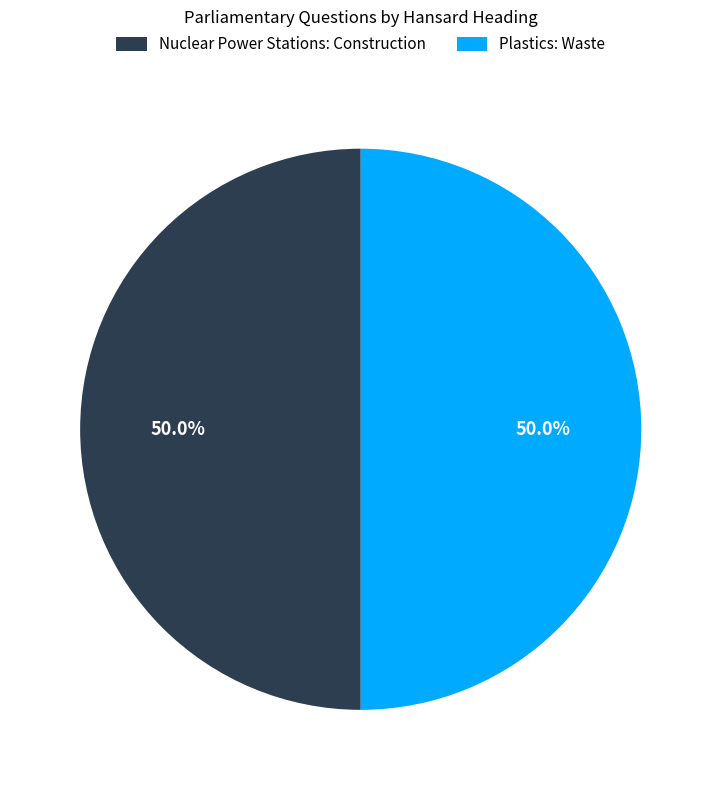

What is the ratio of the value at Plastics: Waste to the value at Nuclear Power Stations: Construction?

1.0